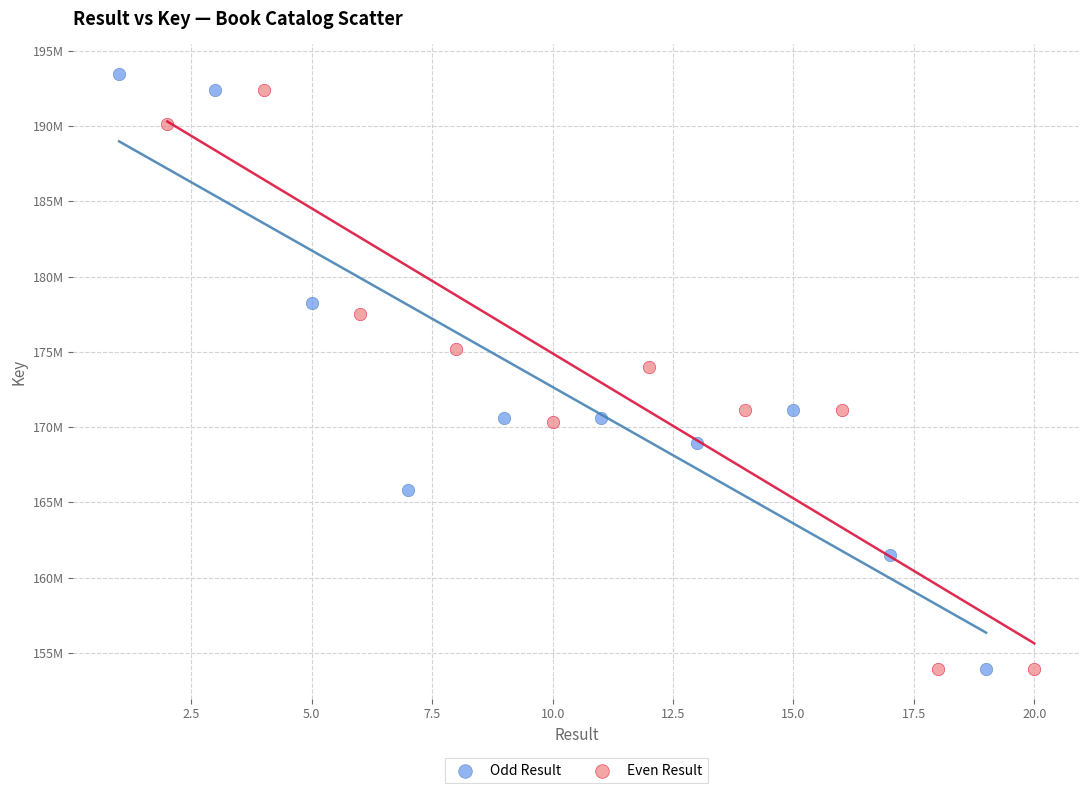

What are all the series names shown in the legend?

Odd Result, Even Result